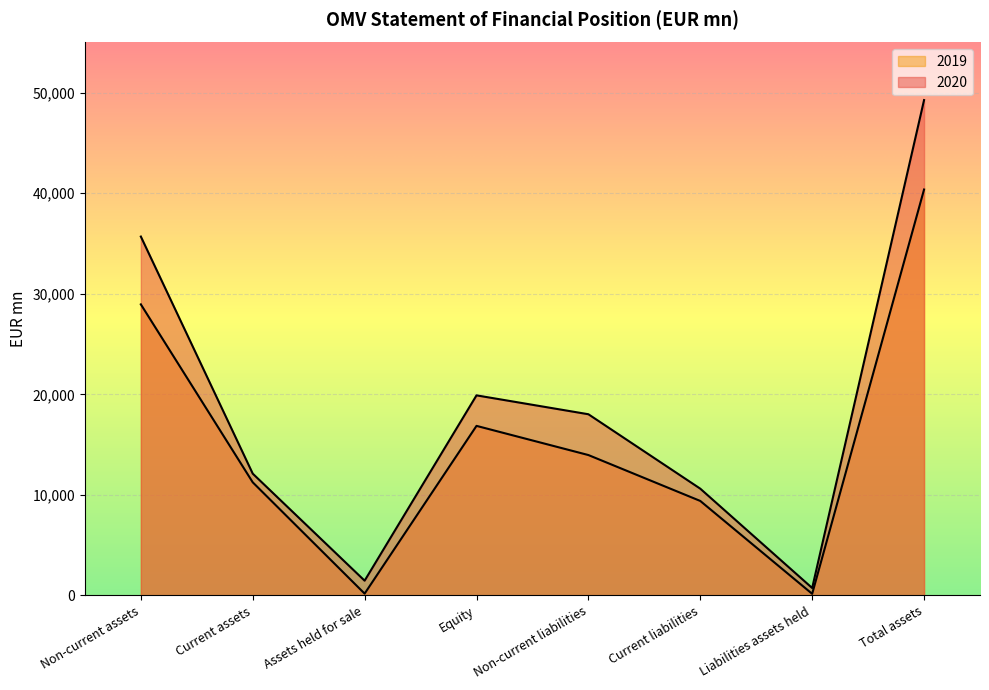

How many values in the 2020 series exceed 18020?

3